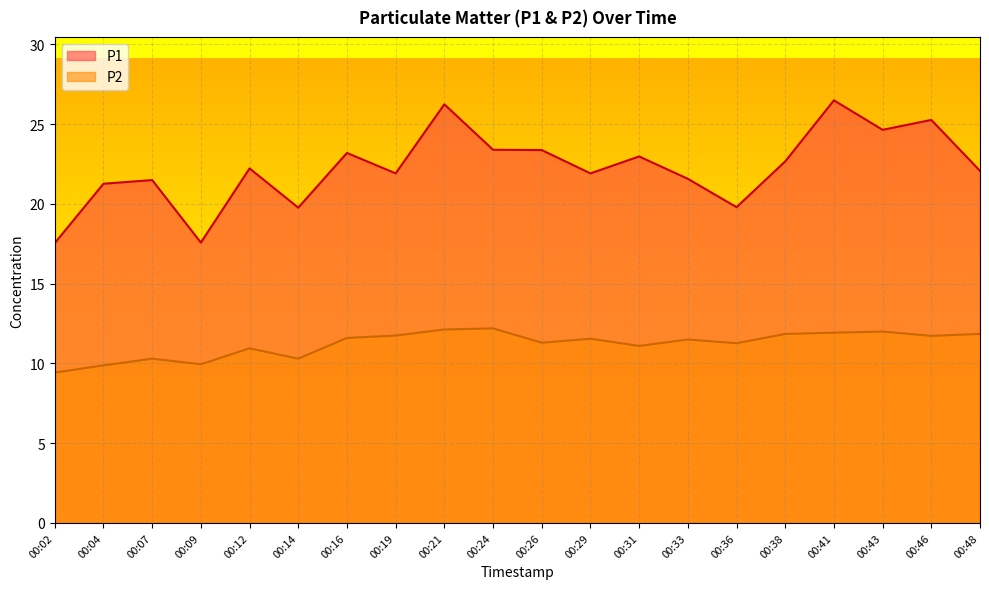

True or false: P2 and P1 intersect in this chart.

False